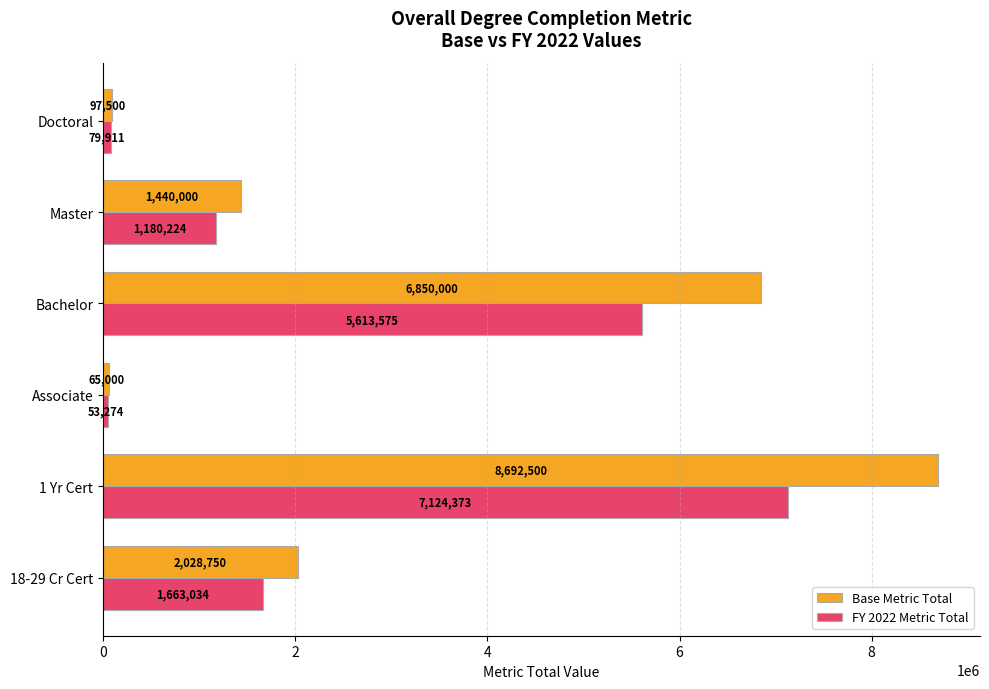

Rank the series by their average value, from lowest to highest.

FY 2022 Metric Total, Base Metric Total